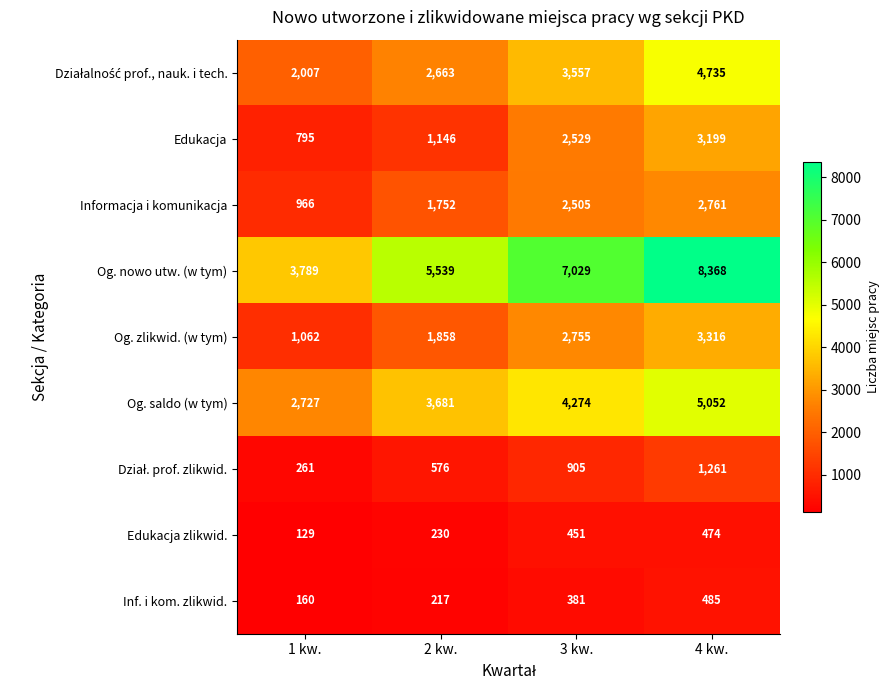

What is the difference between the highest and lowest values at 1 kw.?

3660